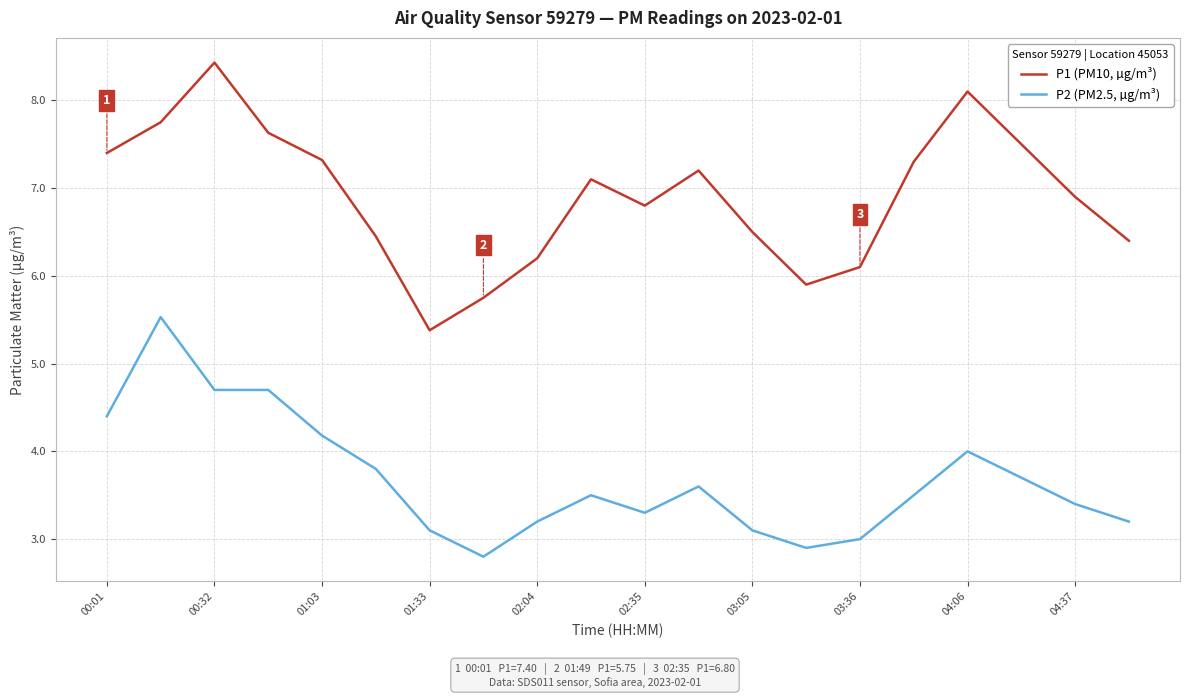

What is the average value of the P2 (PM2.5, µg/m³) series?

3.7